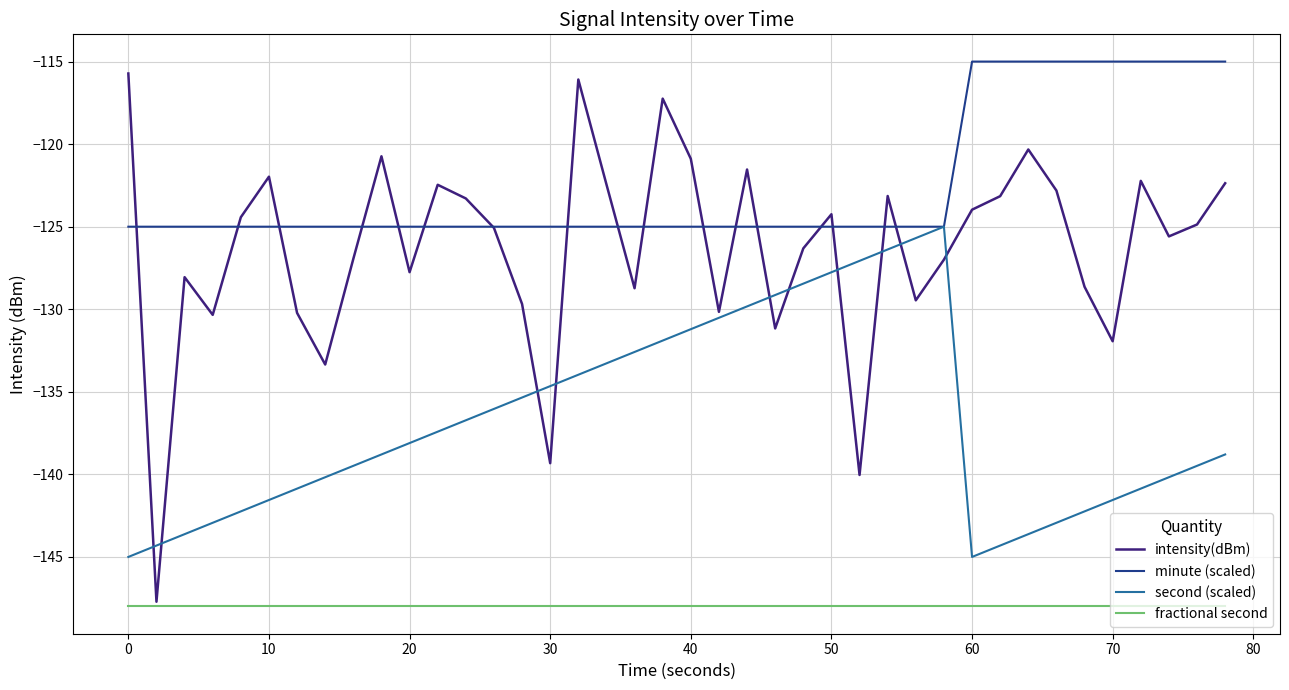

Is this an area chart (filled region under the line)?

No